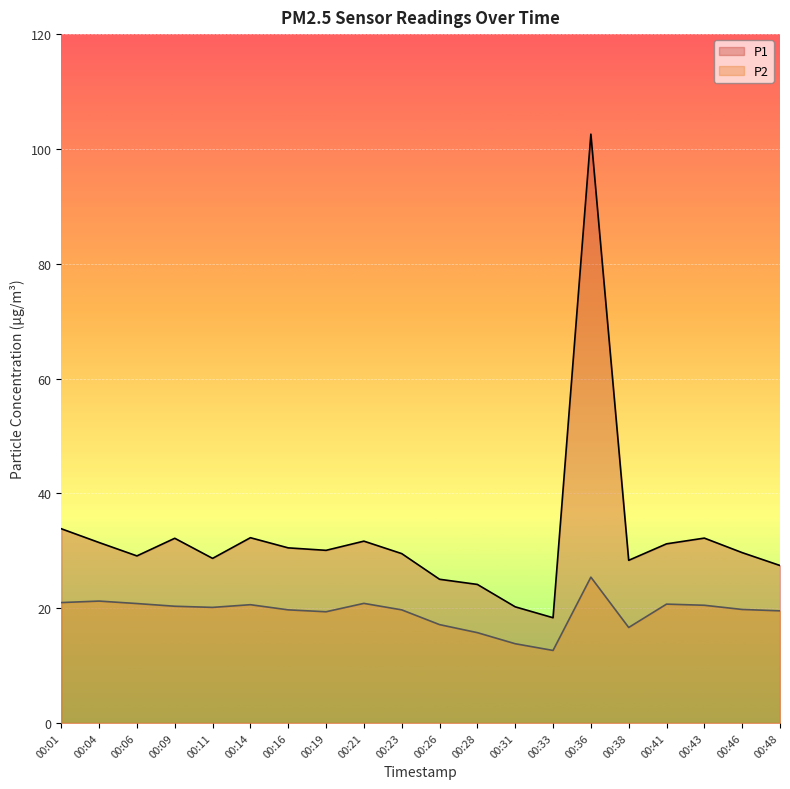

How many lines are shown in the chart?

2